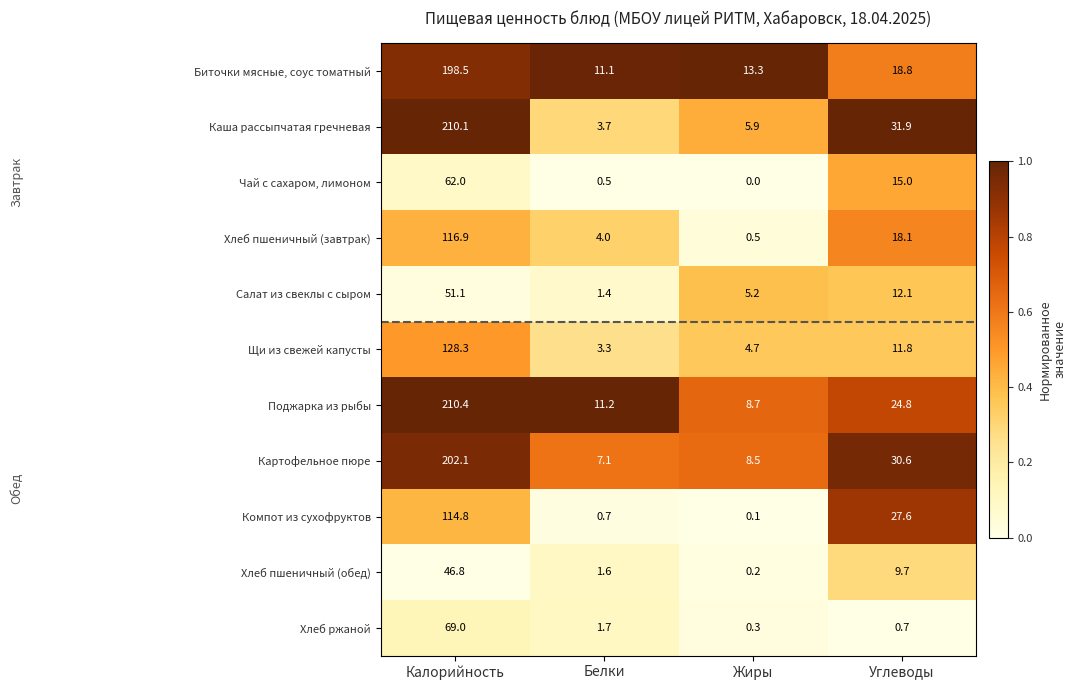

Which series has the largest total across all categories?

Поджарка из рыбы